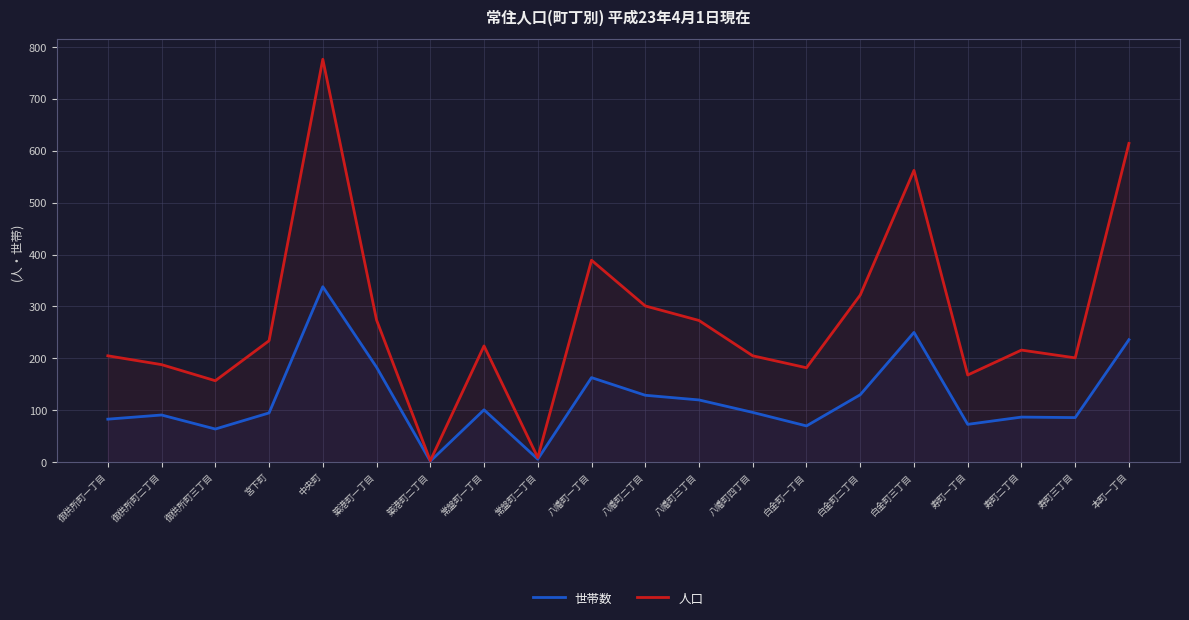

Between 築港町二丁目 and 常盤町二丁目, which series saw the biggest shift?

人口